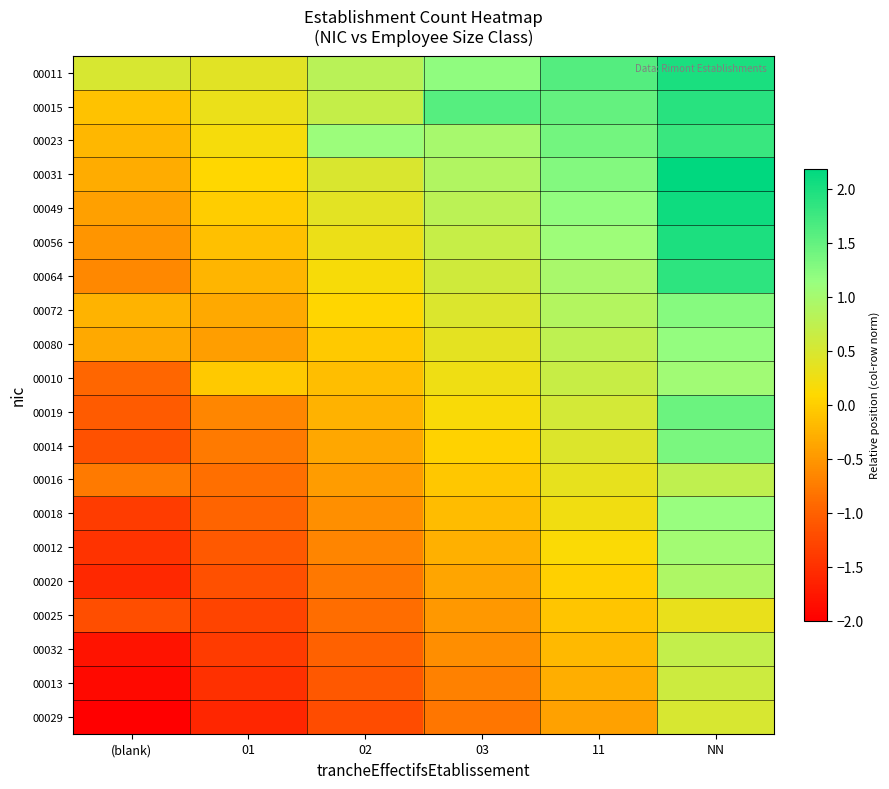

Reading left to right, list all the values displayed in this chart.

00011: (blank)=0.5	01=0.4	02=0.8	03=1.2	11=1.6	NN=2.0
00015: (blank)=-0.1	01=0.3	02=0.7	03=1.6	11=1.5	NN=1.9
00023: (blank)=-0.2	01=0.2	02=1.1	03=1.0	11=1.4	NN=1.8
00031: (blank)=-0.3	01=0.1	02=0.5	03=0.9	11=1.3	NN=2.2
00049: (blank)=-0.4	01=-0.0	02=0.4	03=0.8	11=1.2	NN=2.1
00056: (blank)=-0.5	01=-0.1	02=0.3	03=0.7	11=1.1	NN=2.0
00064: (blank)=-0.6	01=-0.2	02=0.2	03=0.6	11=1.0	NN=1.9
00072: (blank)=-0.2	01=-0.3	02=0.1	03=0.5	11=0.9	NN=1.3
00080: (blank)=-0.3	01=-0.4	02=-0.0	03=0.4	11=0.8	NN=1.2
00010: (blank)=-0.9	01=-0.0	02=-0.1	03=0.3	11=0.7	NN=1.1
00019: (blank)=-1.1	01=-0.7	02=-0.3	03=0.1	11=0.5	NN=1.4
00014: (blank)=-1.2	01=-0.8	02=-0.4	03=0.0	11=0.4	NN=1.3
00016: (blank)=-0.8	01=-0.9	02=-0.5	03=-0.1	11=0.3	NN=0.7
00018: (blank)=-1.4	01=-1.0	02=-0.6	03=-0.2	11=0.2	NN=1.1
00012: (blank)=-1.5	01=-1.1	02=-0.7	03=-0.3	11=0.1	NN=1.0
00020: (blank)=-1.6	01=-1.2	02=-0.8	03=-0.4	11=0.0	NN=0.9
00025: (blank)=-1.2	01=-1.3	02=-0.9	03=-0.5	11=-0.1	NN=0.3
00032: (blank)=-1.8	01=-1.4	02=-1.0	03=-0.6	11=-0.2	NN=0.7
00013: (blank)=-1.9	01=-1.5	02=-1.1	03=-0.7	11=-0.3	NN=0.6
00029: (blank)=-2.0	01=-1.6	02=-1.2	03=-0.8	11=-0.4	NN=0.5